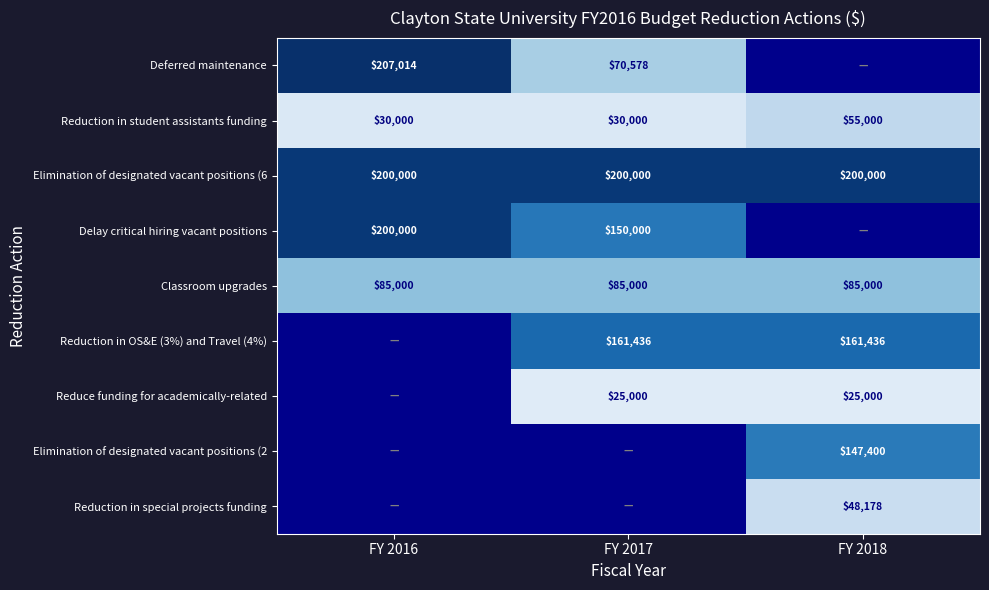

What is the sum of all Classroom upgrades values?

255000.0